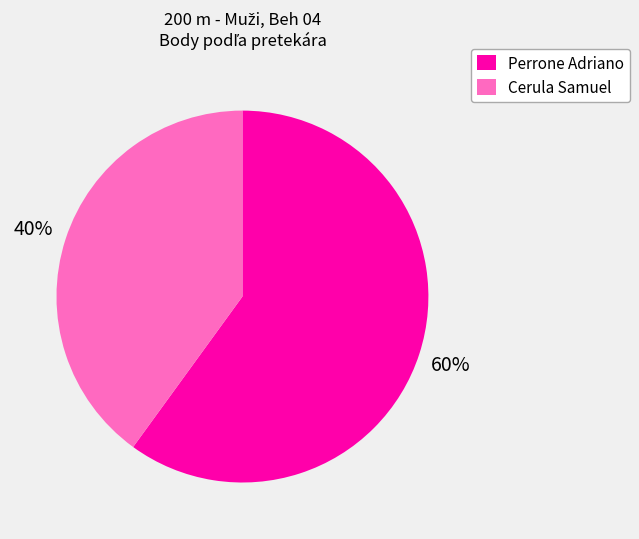

Is there a majority slice in this chart?

Yes